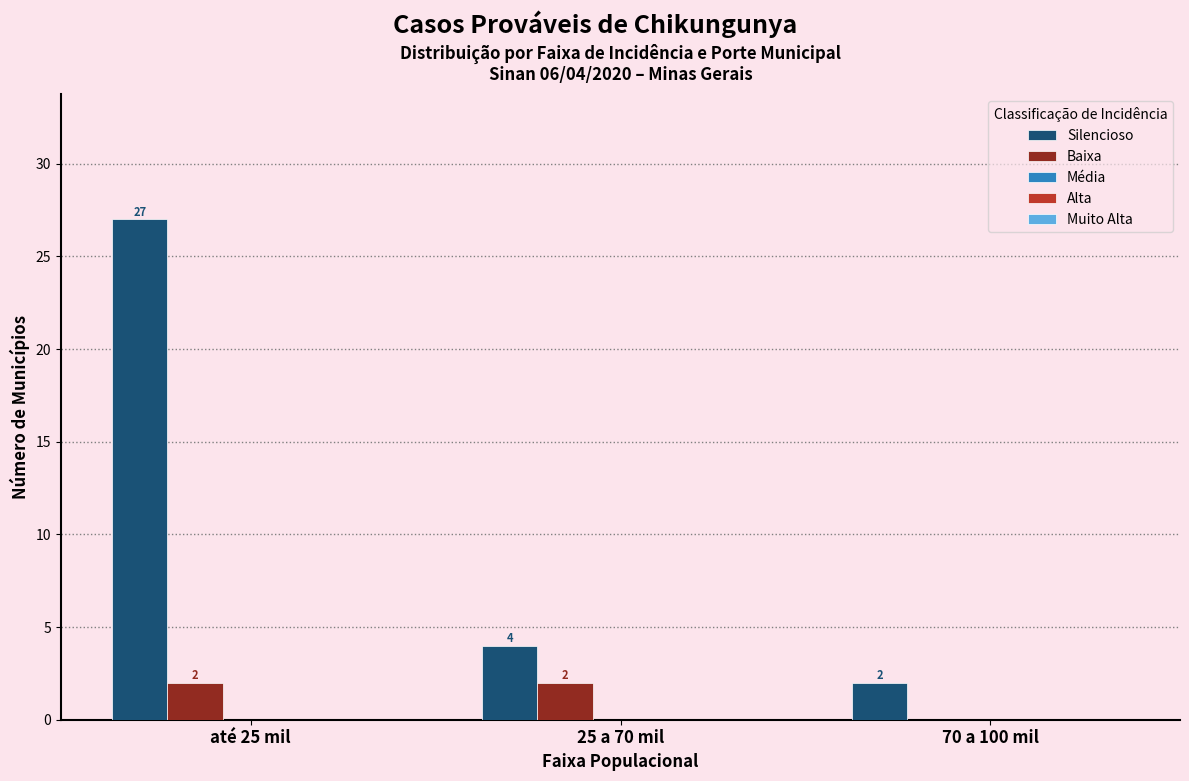

How many Baixa values are between 0 and 2?

3